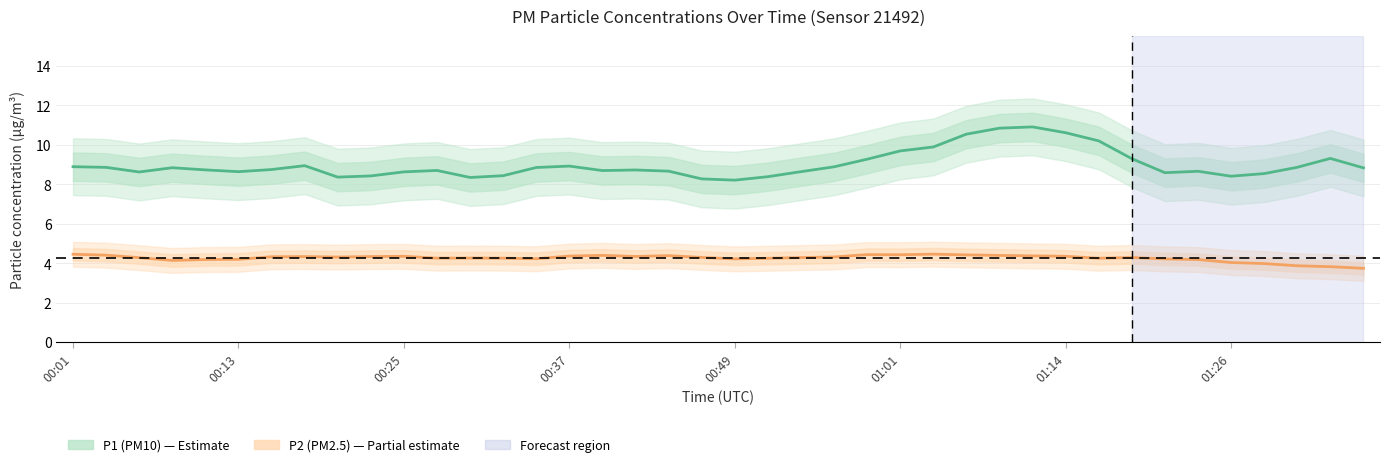

Does the chart display data point markers on the line(s)?

No